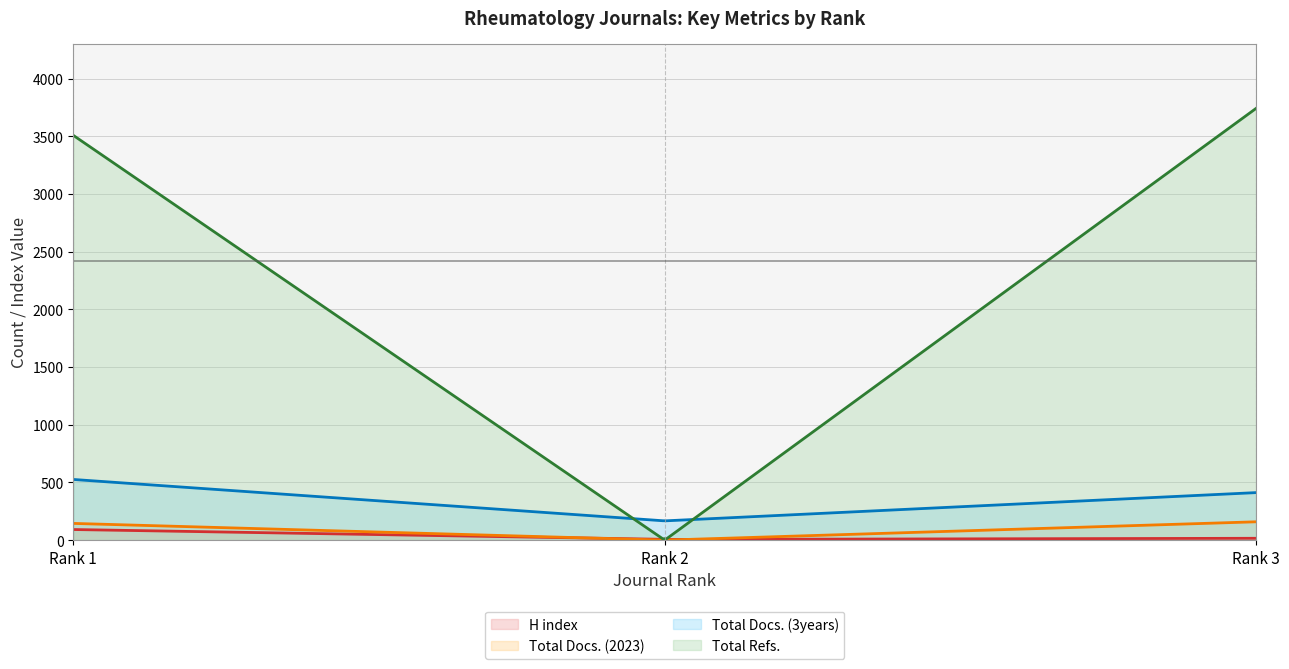

What is the spread (max minus min) of values at Rank 1?

3417.0